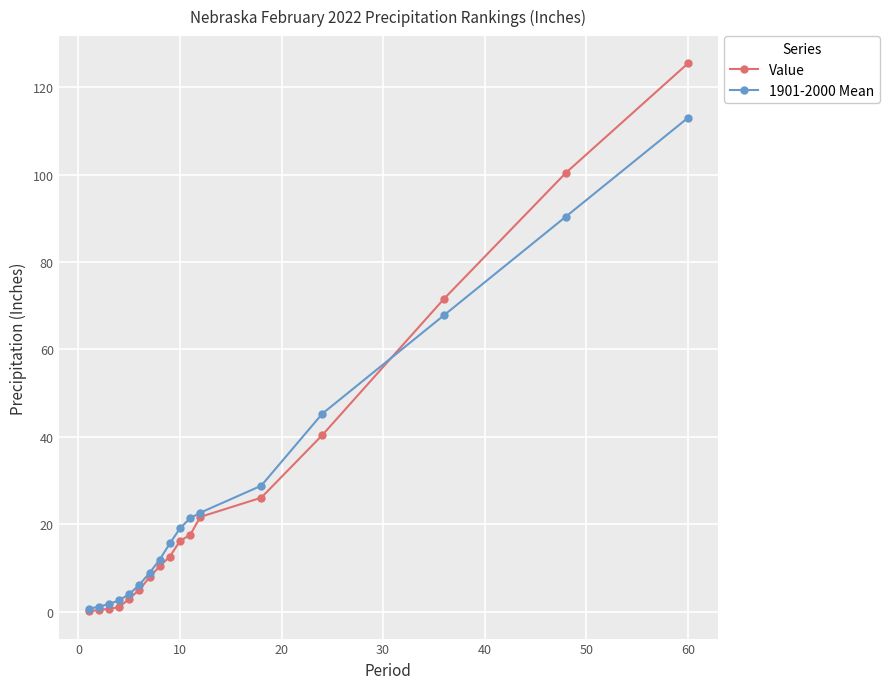

What is the highest value of the 1901-2000 Mean series?

113.0